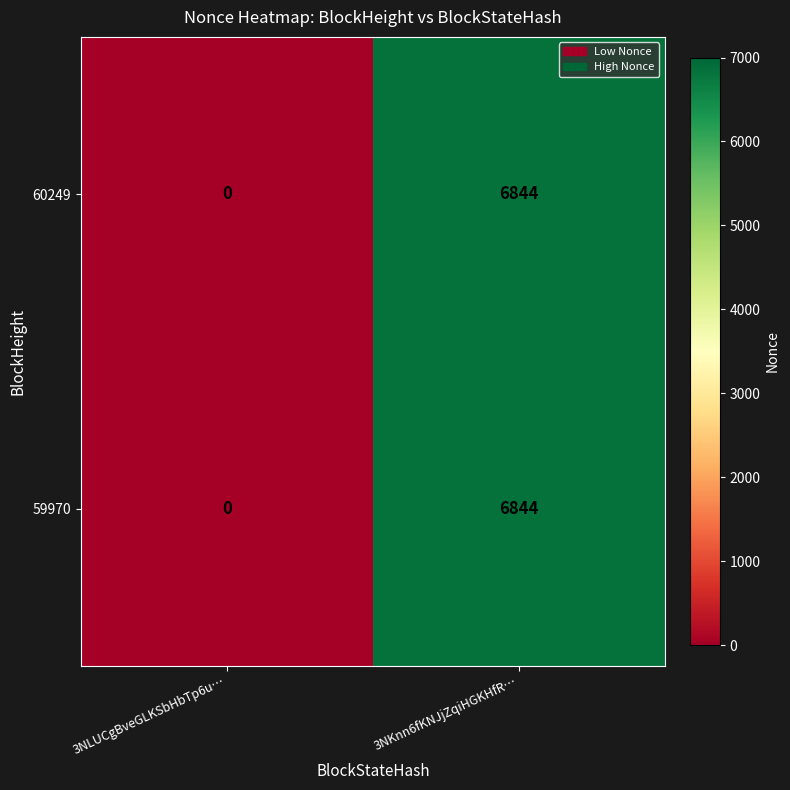

What is the difference between the maximum and minimum values in the 60249 series?

6844